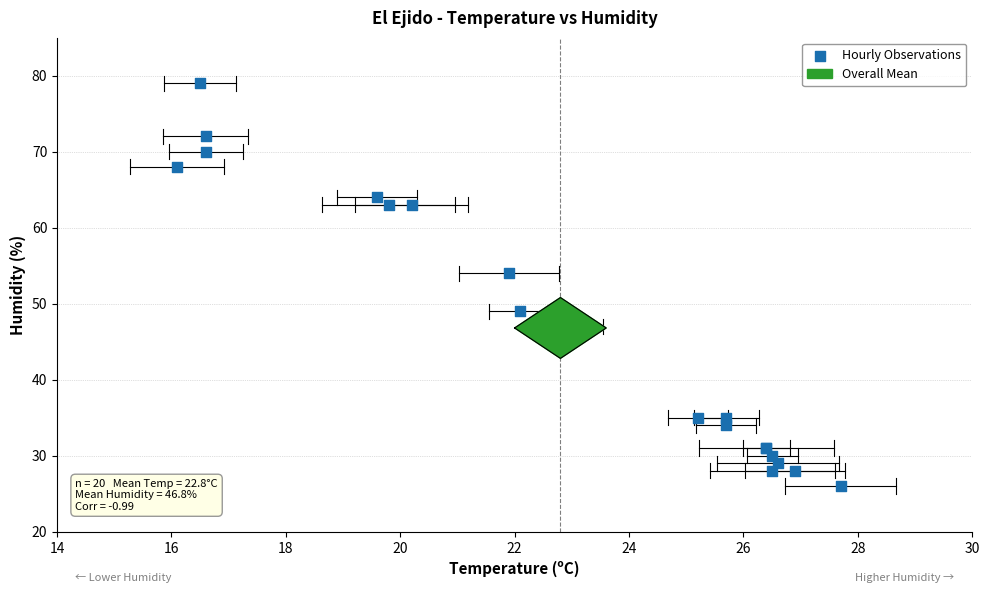

What Y value in the scatter plot is closest to 52?

54